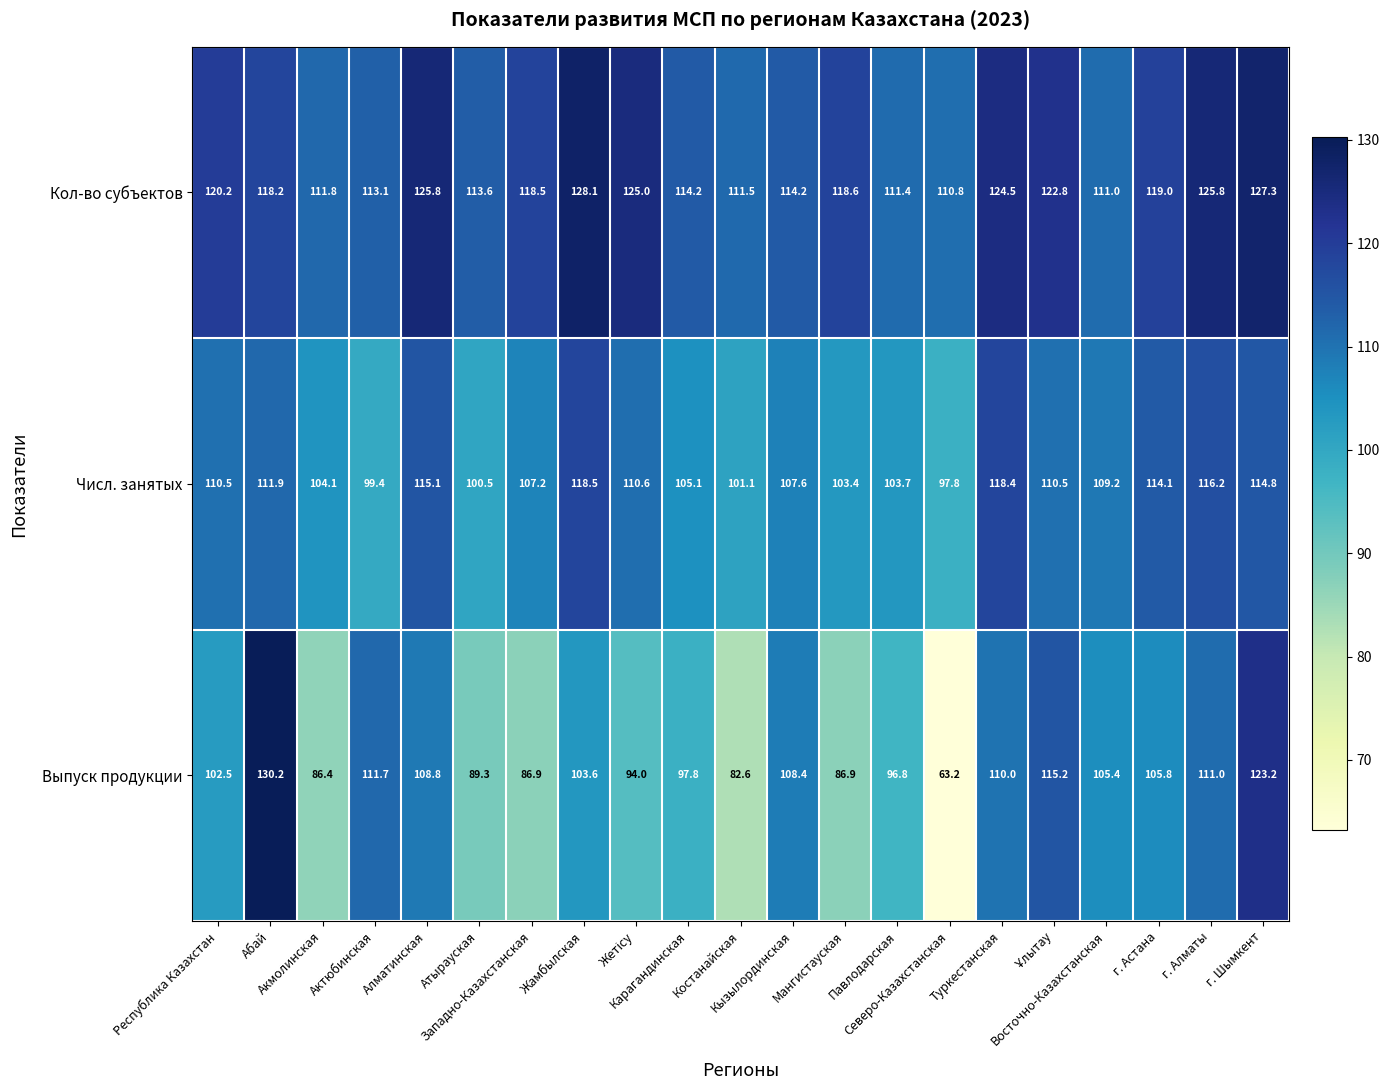

How many data points in Кол-во субъектов are above 118?

12